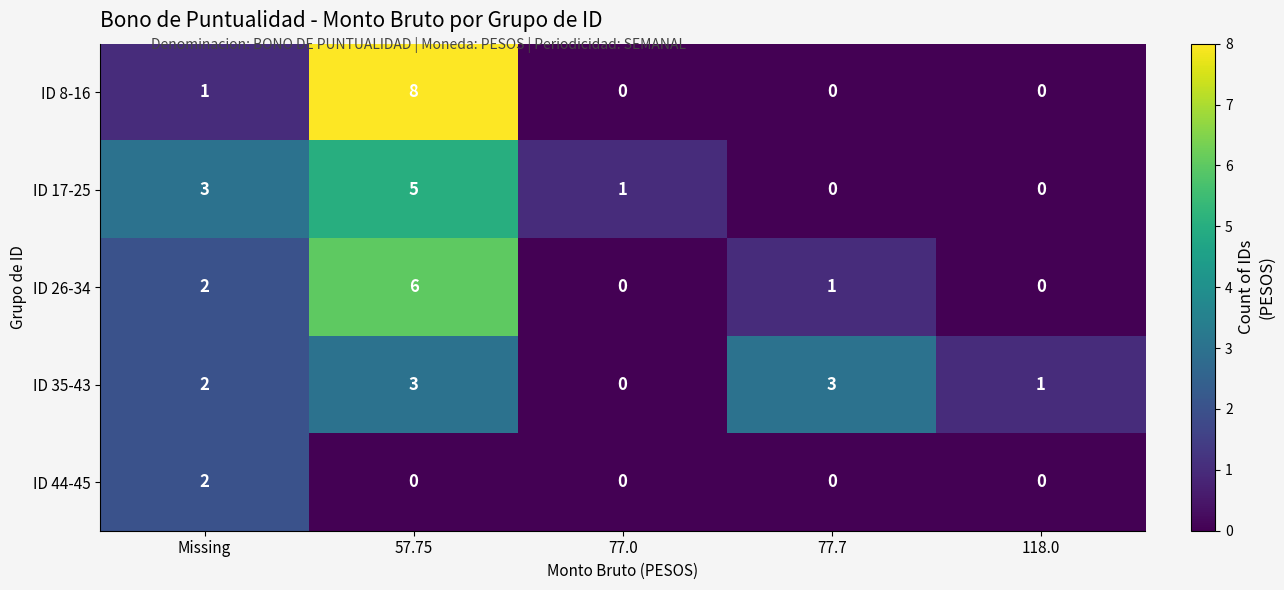

At how many categories does at least one series exceed 0?

5